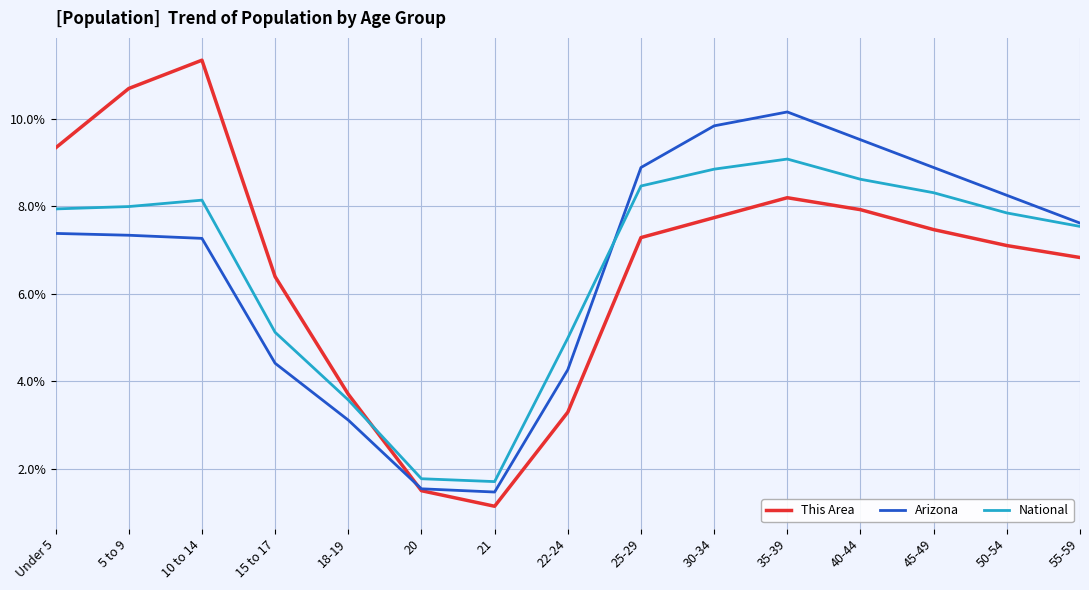

At which category does This Area reach its first local peak?

10 to 14